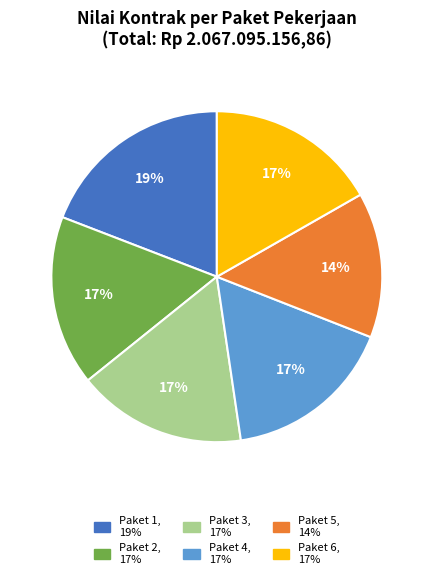

True or false: Paket 2 accounts for 17% of the total.

True